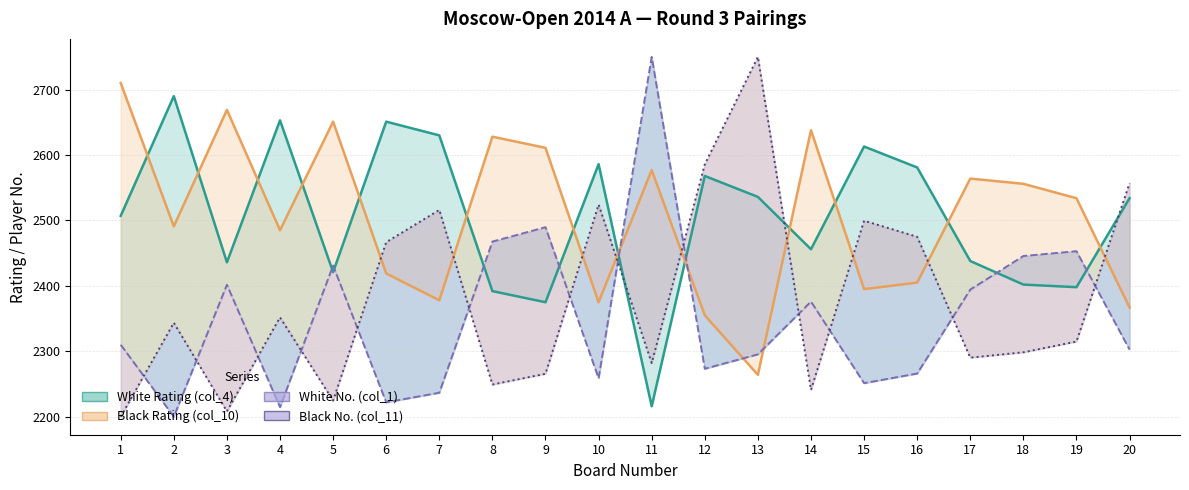

Reading left to right, transcribe all the data shown in this chart.

1=2200.0	2=2343.7	3=2208.2	4=2351.9	5=2224.6	6=2466.8	7=2516.0	8=2249.3	9=2265.7	10=2524.3	11=2282.1	12=2585.8	13=2750.0	14=2241.0	15=2499.6	16=2475.0	17=2290.3	18=2298.5	19=2314.9	20=2557.1